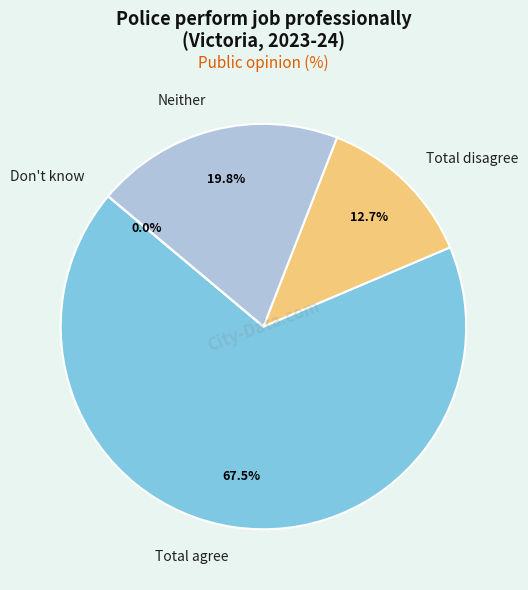

Which category has the biggest portion of the pie?

Total agree